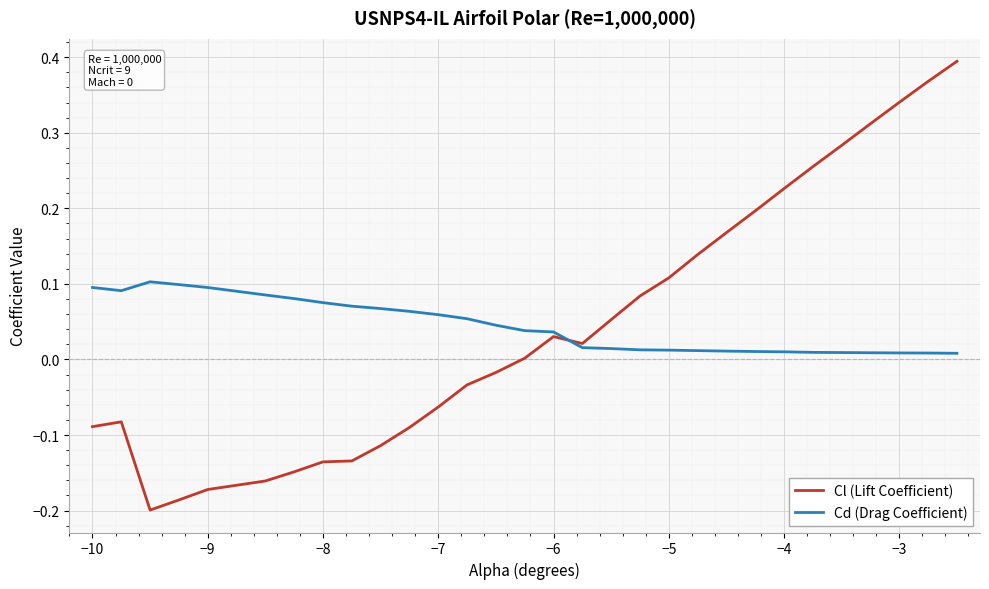

At how many categories does at least one series exceed 0?

30